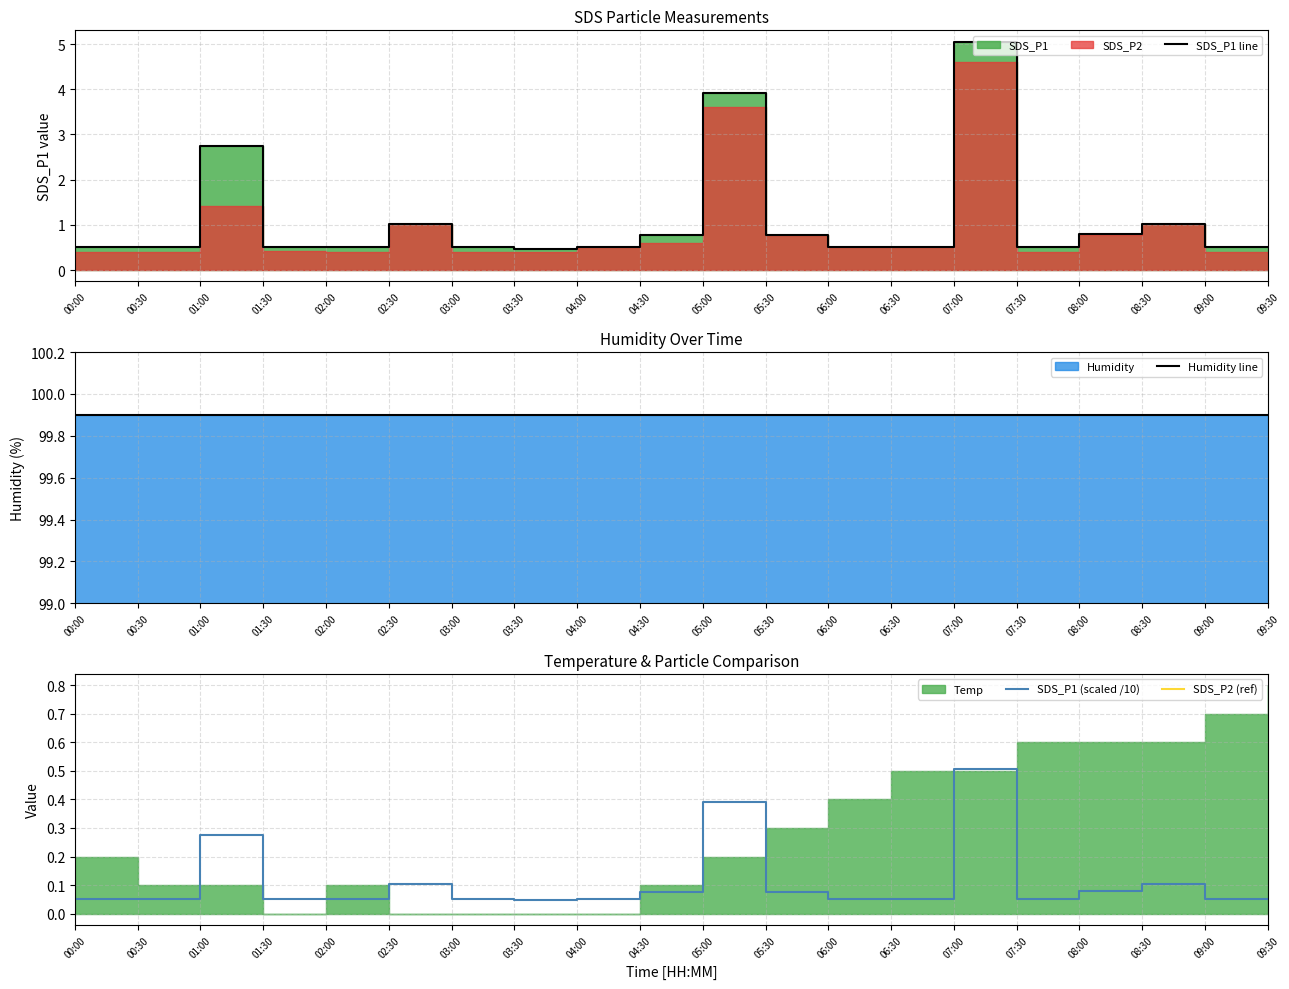

Which series has the largest total across all categories?

Humidity line